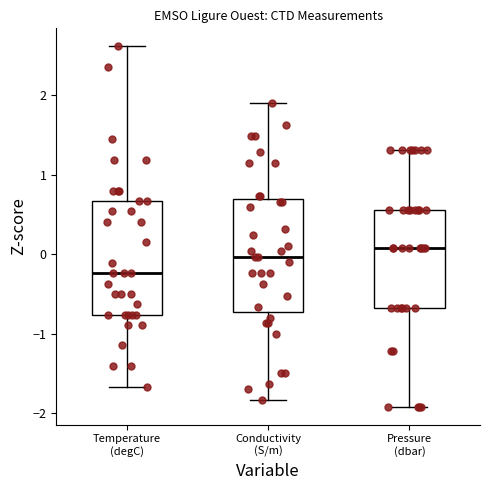

Reading left to right, read every box against the y-axis: the position of its median line, the range the box covers, and the ends of its whiskers. The values are not printed on the chart, so give them approximately, as read against the axis.

Temperature (degC): median -0.2, box -0.8 to 0.7, whiskers -1.7 to 2.6
Conductivity (S/m): median 0.0, box -0.7 to 0.7, whiskers -1.8 to 1.9
Pressure (dbar): median 0.1, box -0.7 to 0.6, whiskers -1.9 to 1.3